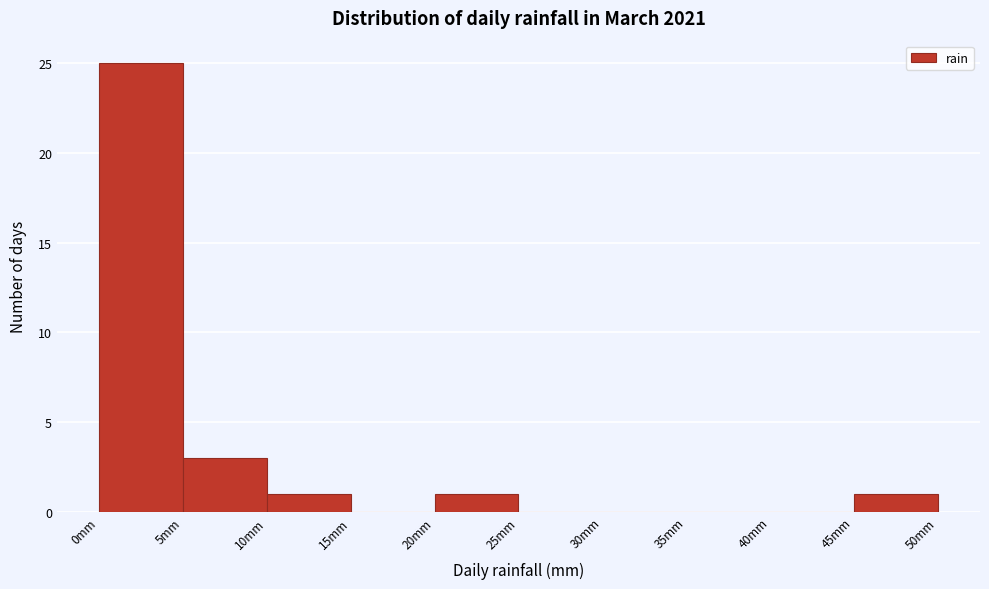

What is the height of the bar covering 10 to 15 on the x-axis? The values are not printed on the chart, so give them approximately, as read against the axis.

1